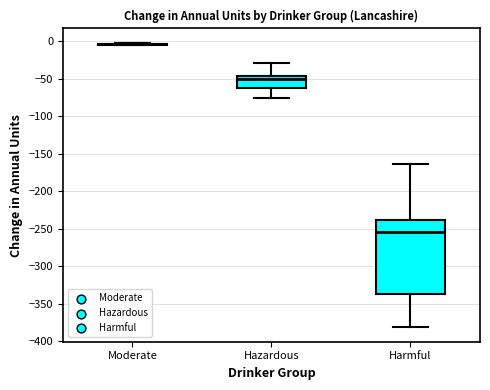

Reading left to right, read every box against the y-axis: the position of its median line, the range the box covers, and the ends of its whiskers. The values are not printed on the chart, so give them approximately, as read against the axis.

Moderate: box collapsed to a line at -5, whiskers -5 to 0
Hazardous: median -50, box -60 to -45, whiskers -75 to -30
Harmful: median -255, box -335 to -240, whiskers -380 to -165